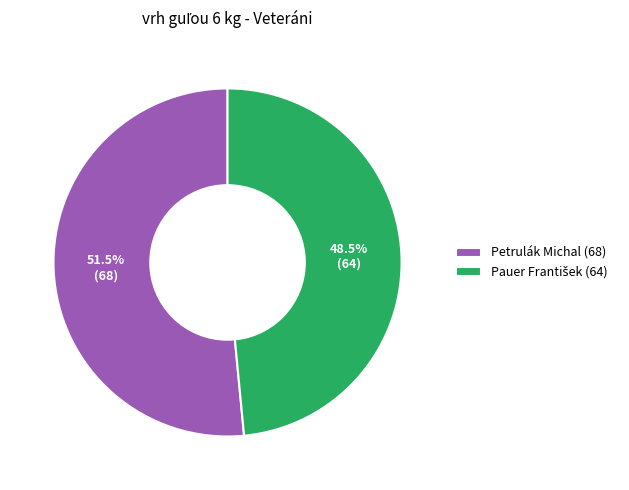

To the nearest percent, what is the average slice percentage?

50%